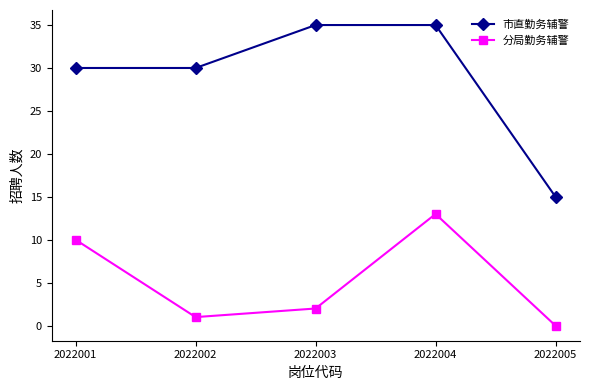

Reading right to left, transcribe all the data shown in this chart.

市直勤务辅警: 15	35	35	30	30
分局勤务辅警: 0	13	2	1	10